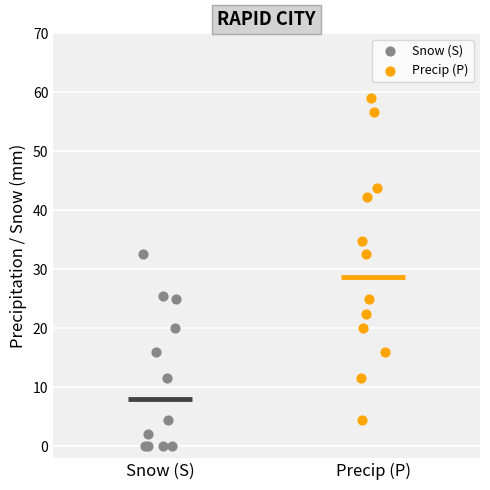

What are all the series names shown in the legend?

Snow (S), Precip (P)